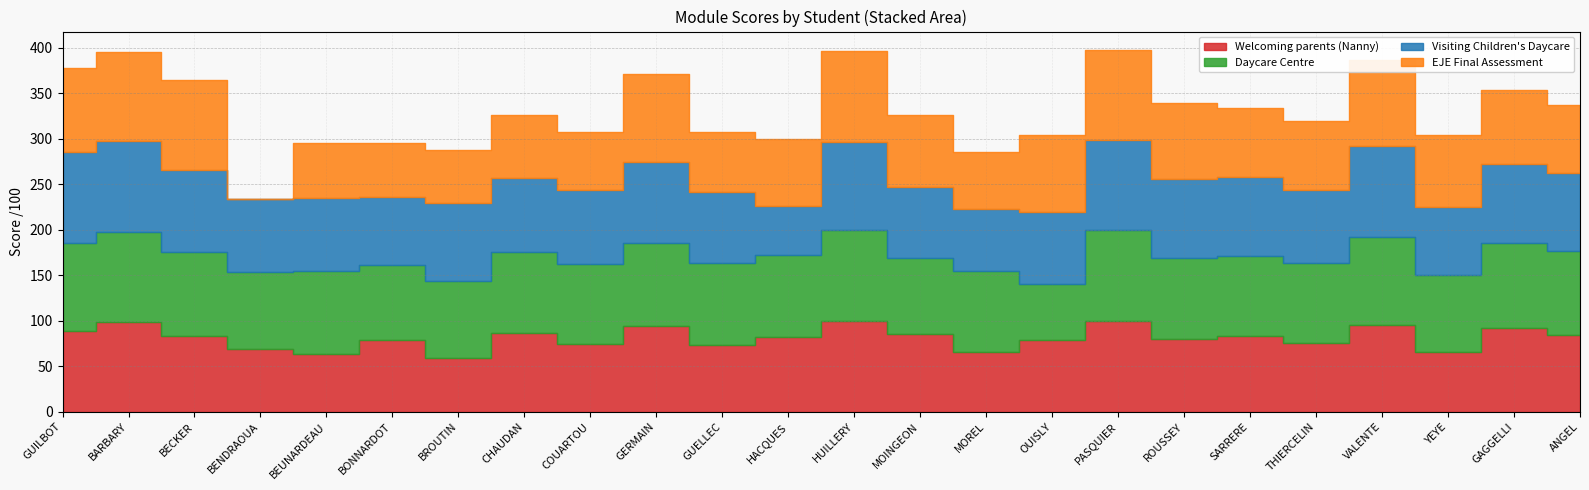

True or false: Daycare Centre and EJE Final Assessment cross at least once.

True